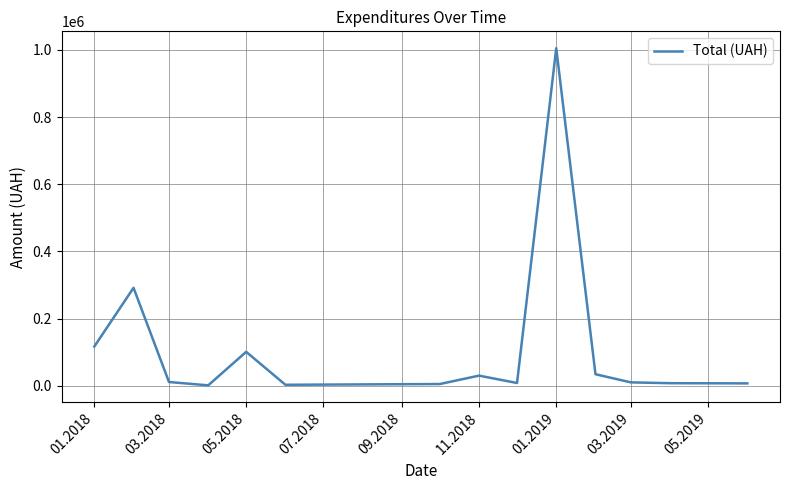

What is the maximum value shown in the chart?

1004842.2